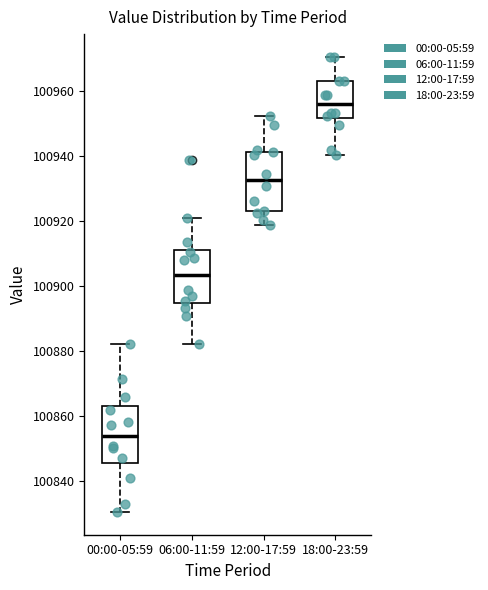

Where does the median line of the box for 06:00-11:59 sit on the y-axis? The values are not printed on the chart, so give them approximately, as read against the axis.

100904